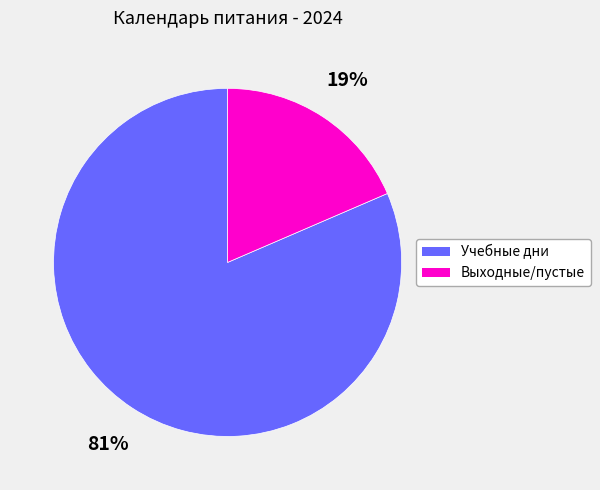

How many segments does this pie chart have?

2